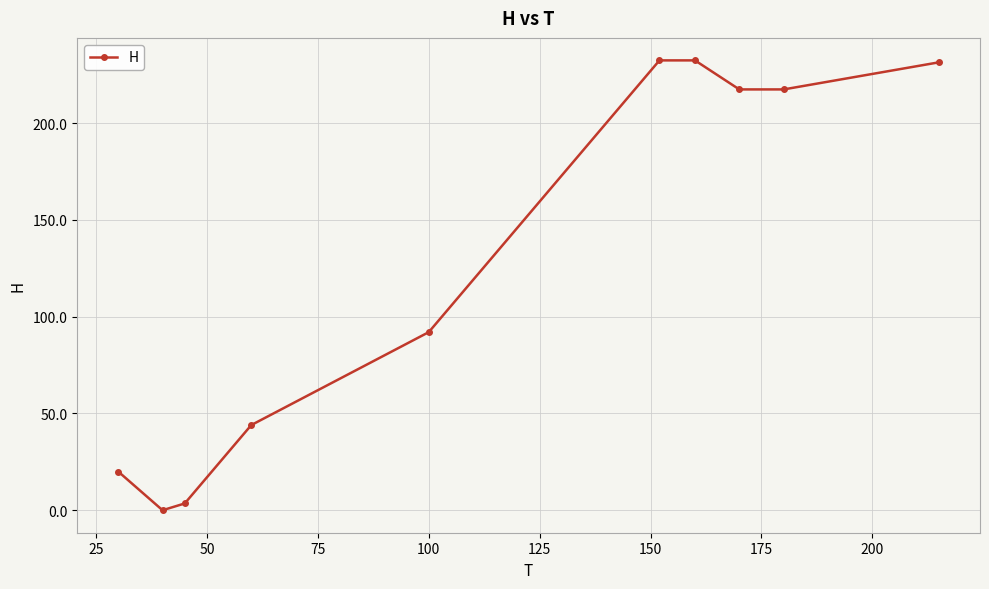

What is the greatest value displayed?

232.4